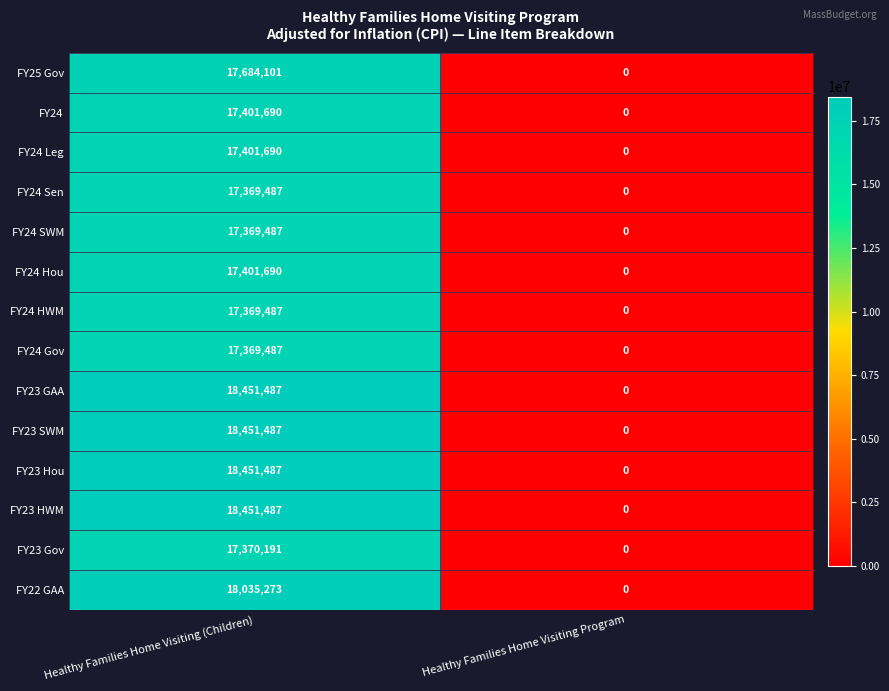

Is it true that FY25 Gov equals 0 at Healthy Families Home Visiting Program?

True